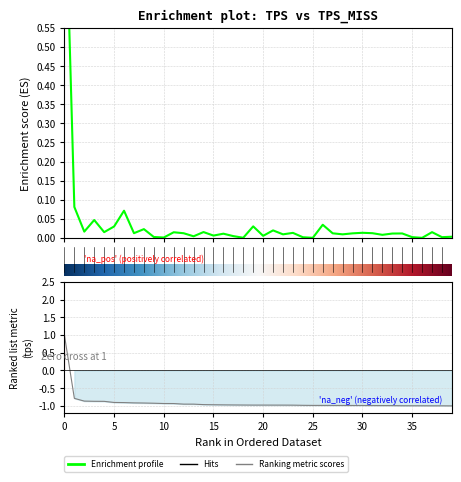

At which category does tps_miss reach its first local peak?

3